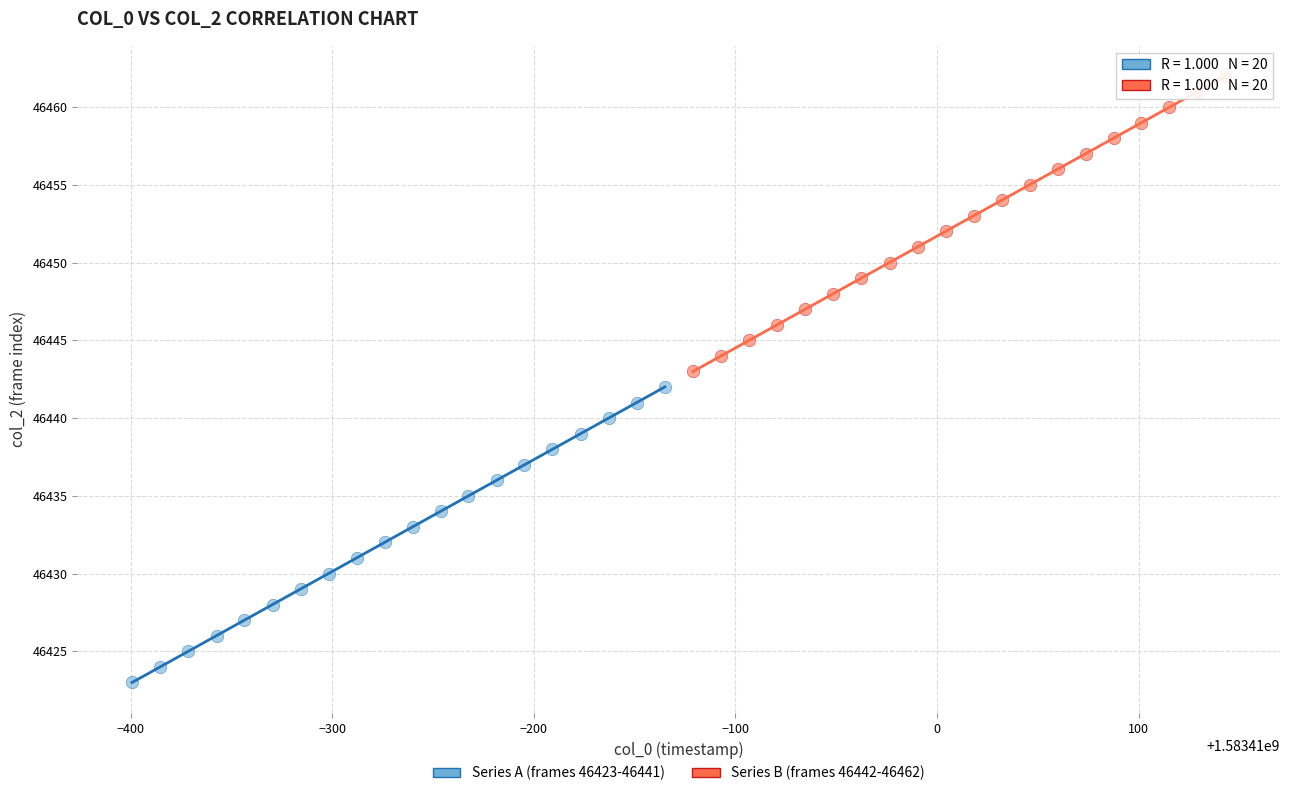

Which series contains the lowest Y value?

Series A (frames 46423-46441)